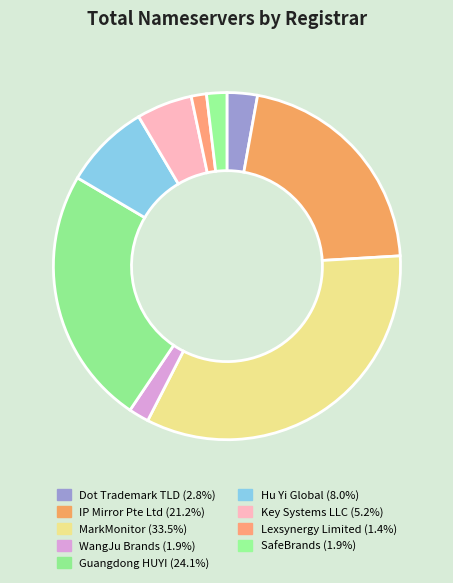

Is there any slice that represents more than half of the pie?

No